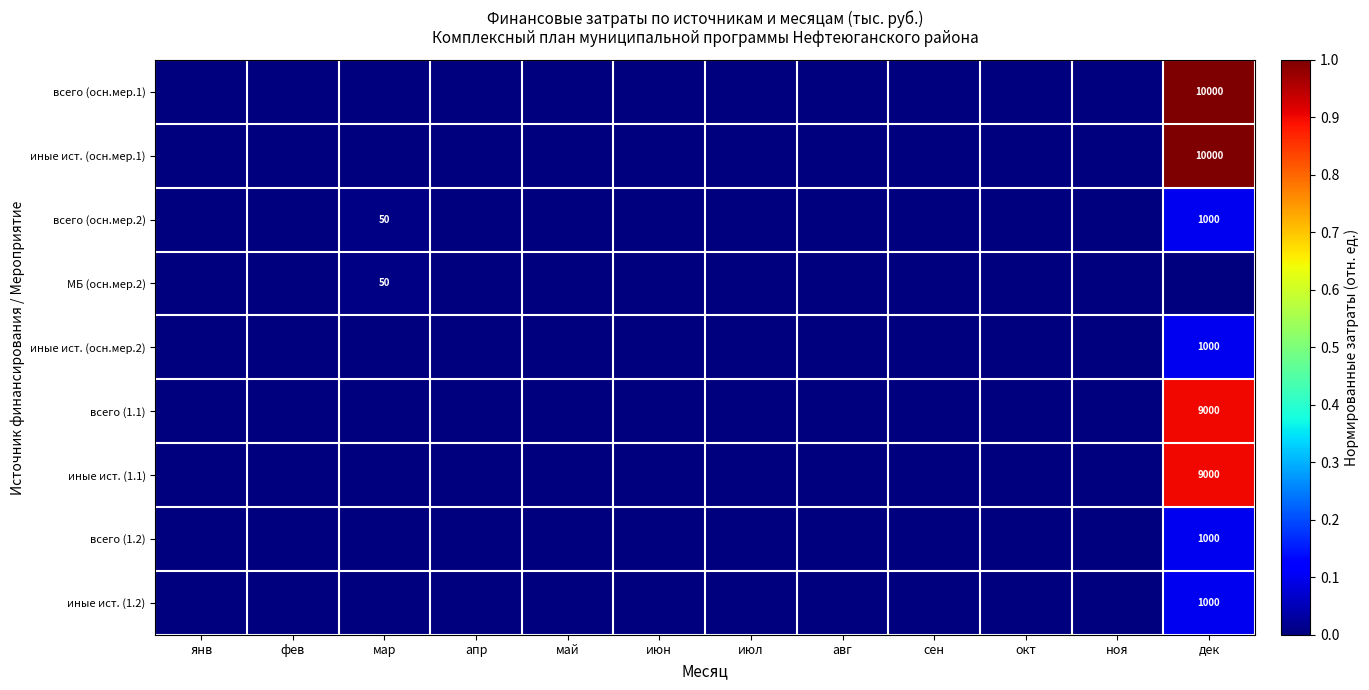

True or false: иные ист. (1.2) has a value of 449 at дек.

False